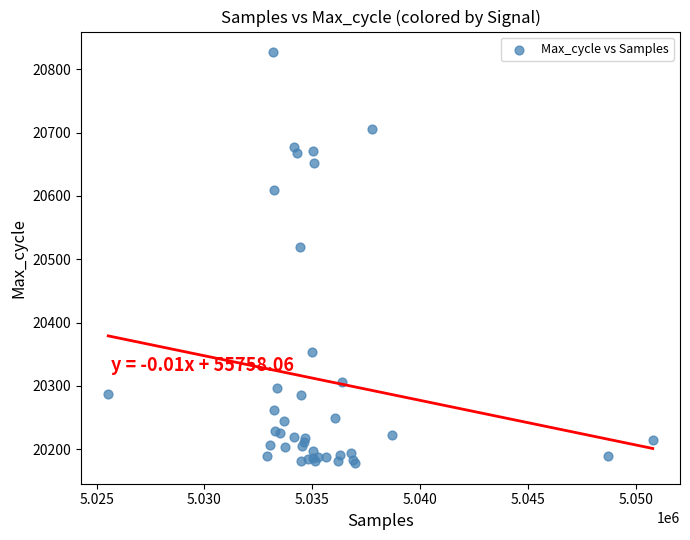

What Y value in the scatter plot is closest to 20502?

20519